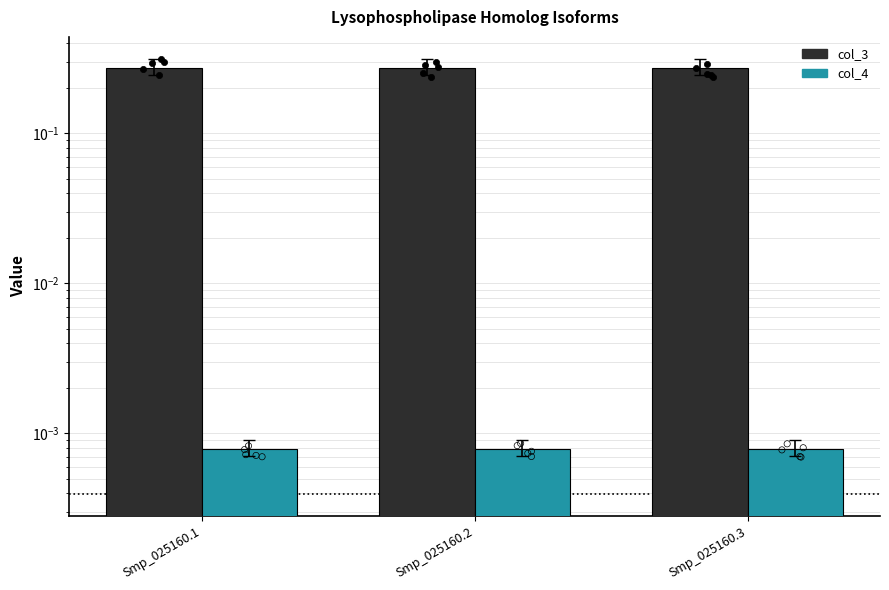

Is the value of col_4 at Smp_025160.1 greater than the value of col_3 at Smp_025160.2?

No